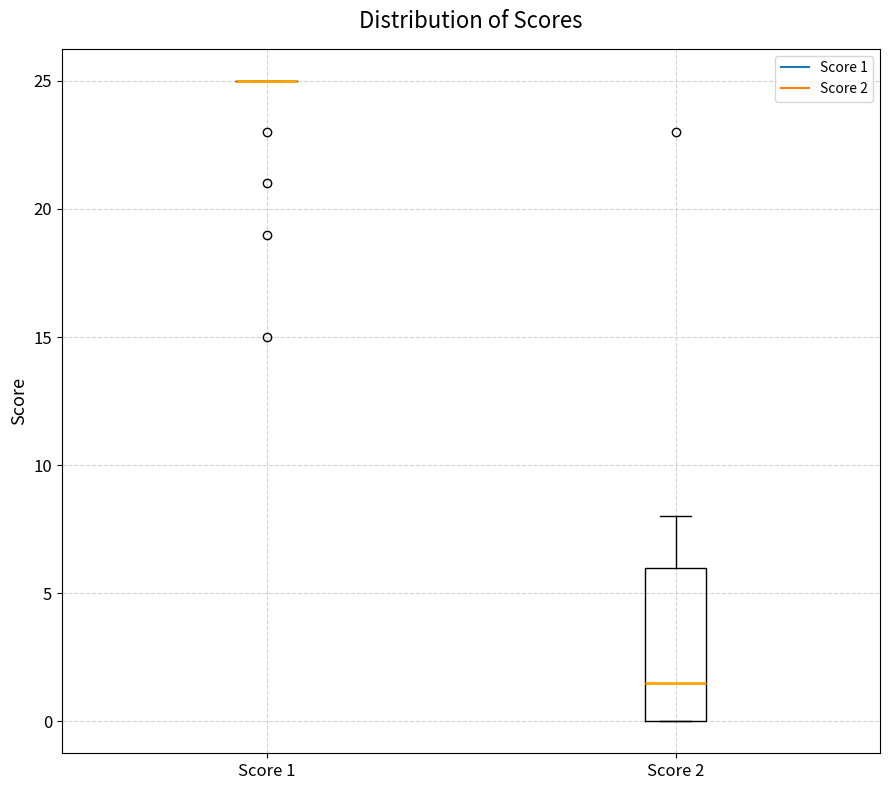

Which box is the tallest, from its lower edge to its upper edge?

Score 2